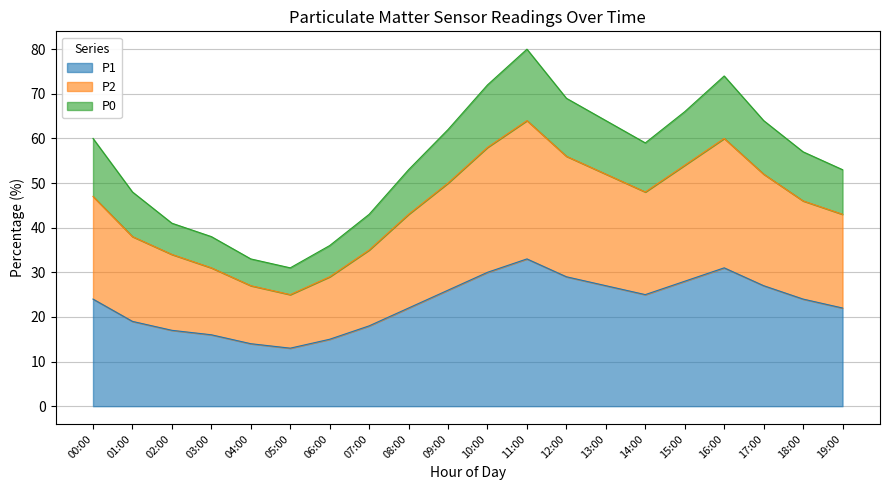

At which category is the sum across all series the highest?

11:00